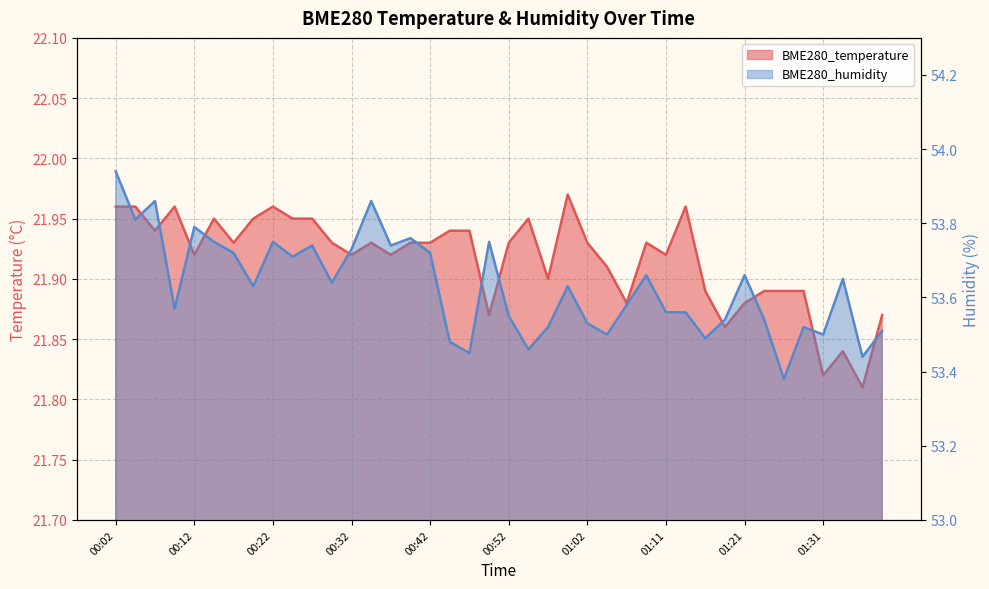

True or false: BME280_humidity has more than 2 points higher than both neighbors.

True